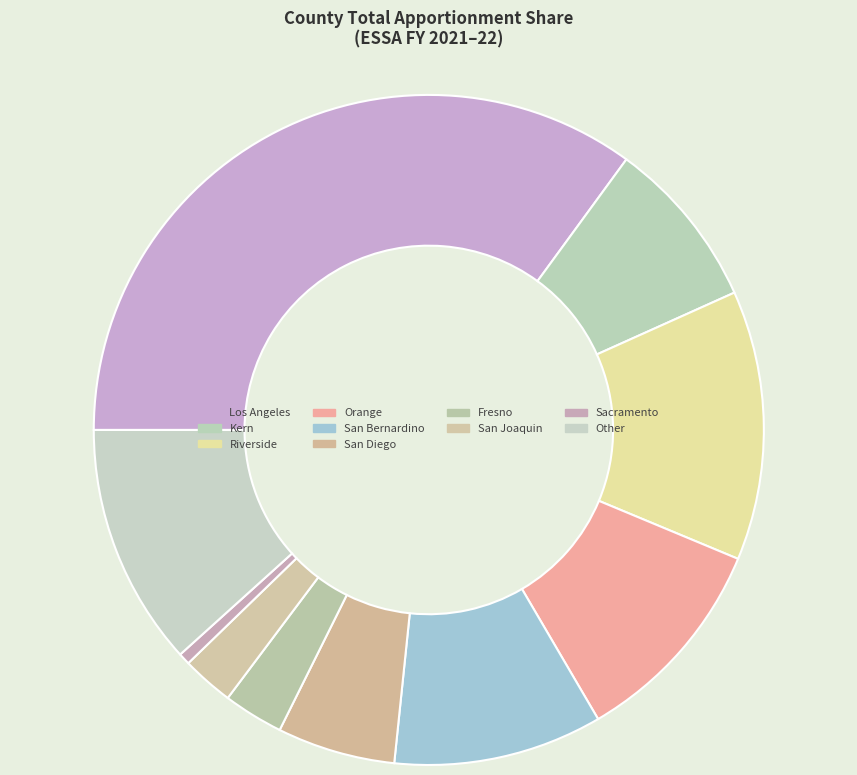

Which has a higher value, San Joaquin or Other?

Other